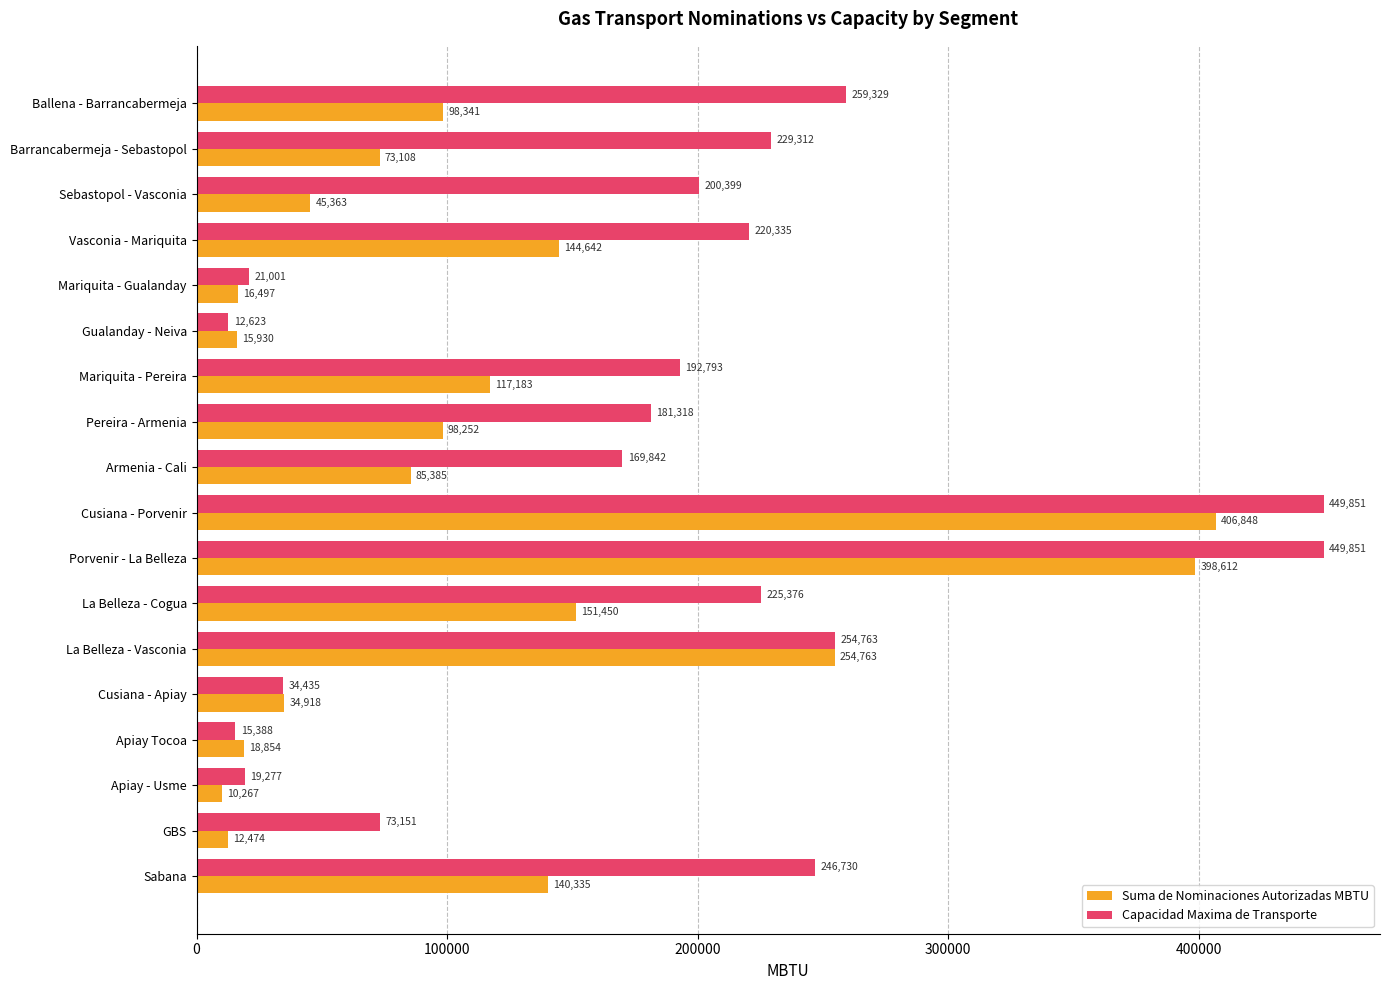

What is the difference between the second highest and second lowest values in the Suma de Nominaciones Autorizadas MBTU series?

386138.0